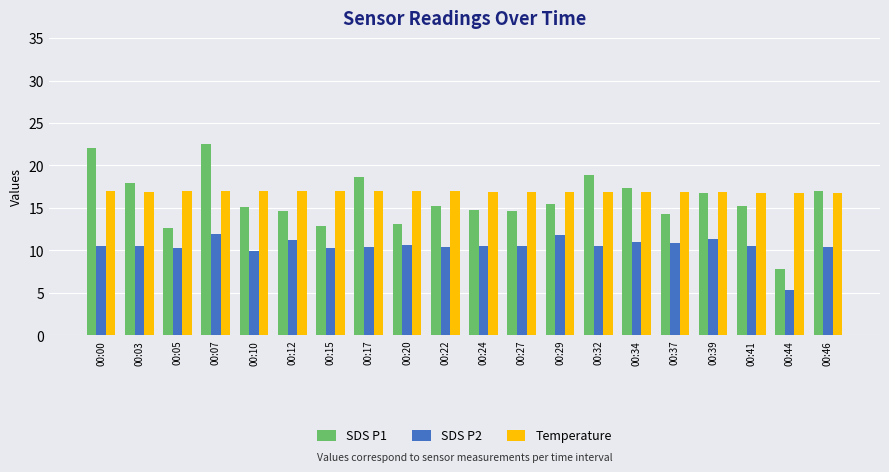

What are all the series names shown in the legend?

SDS P1, SDS P2, Temperature